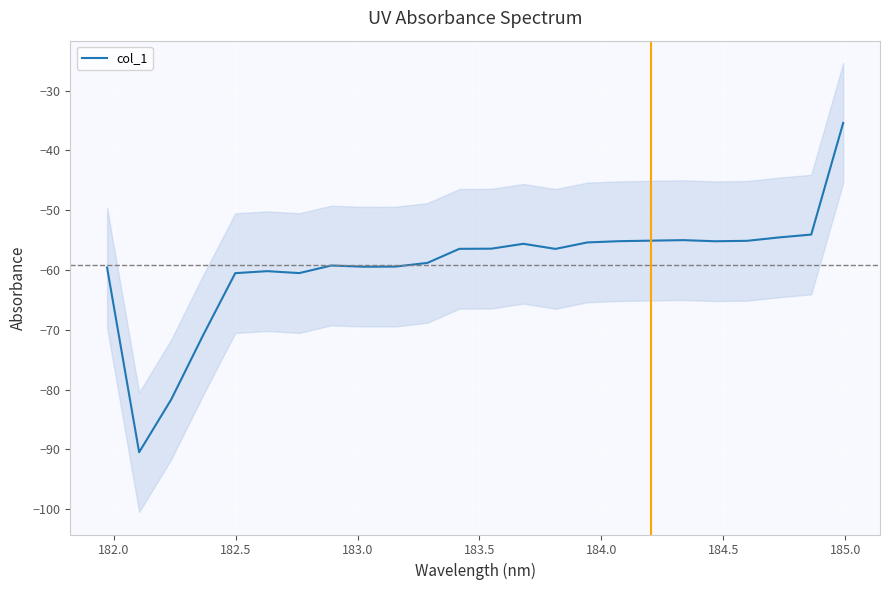

How many data points does each series have?

24